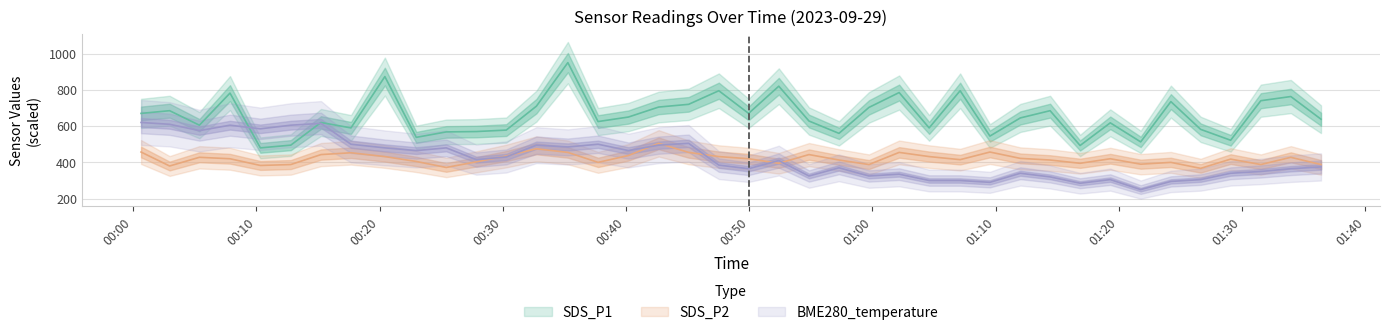

At how many categories does at least one series exceed 436?

40